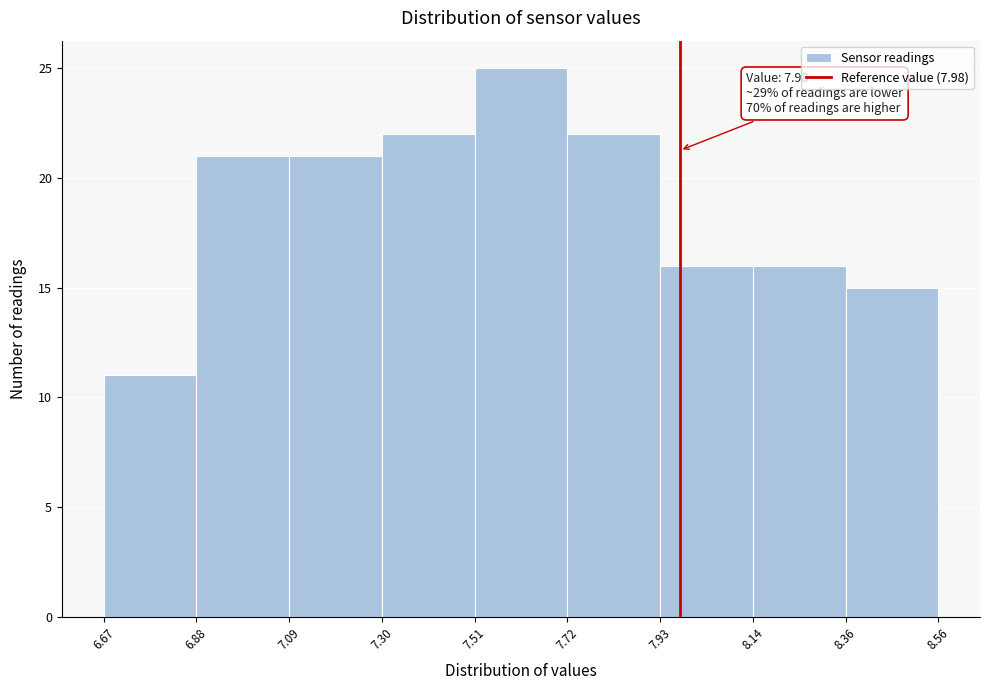

Which range on the x-axis has the tallest bar?

7.51 to 7.72